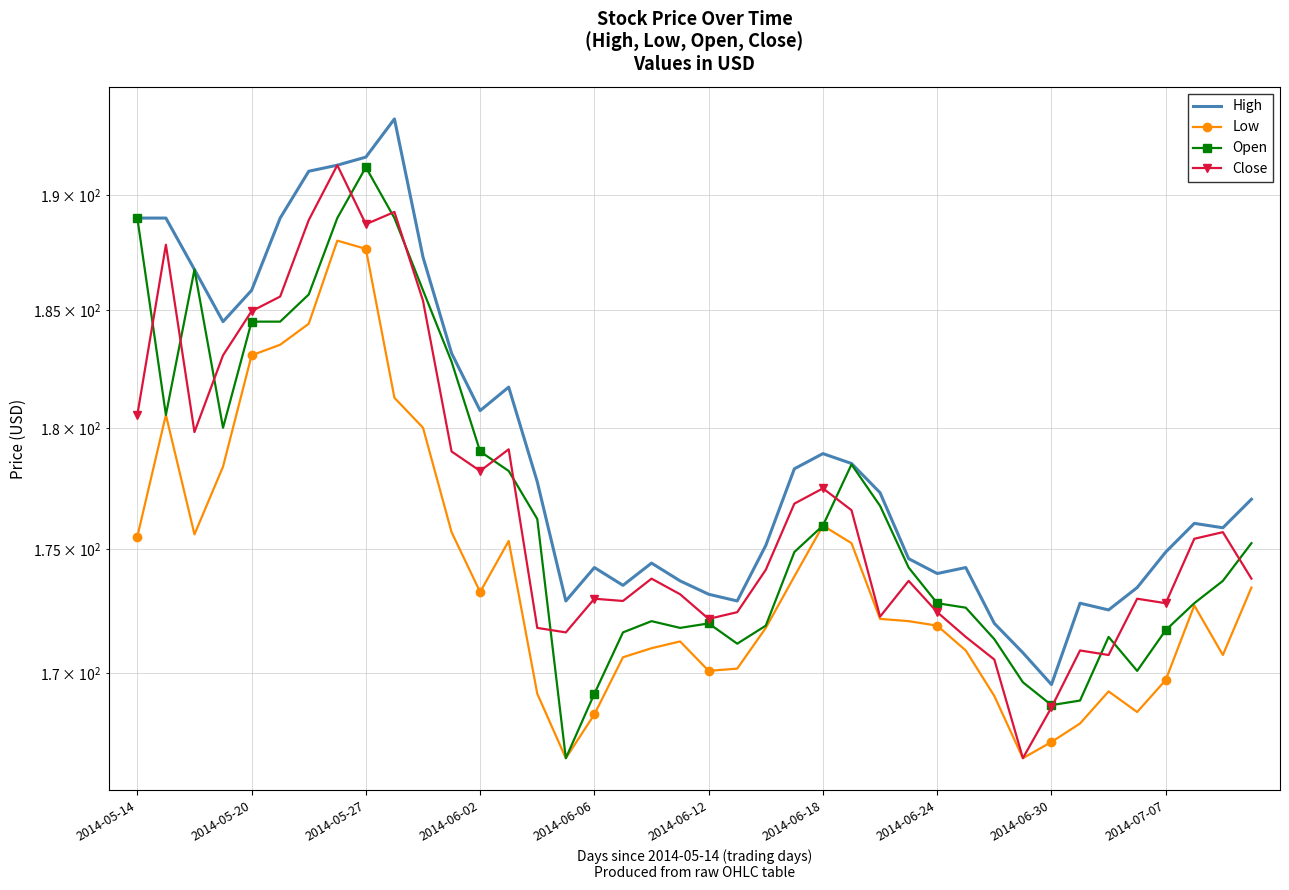

The Low series shows 111.3 at 2014-06-12. True or false?

False